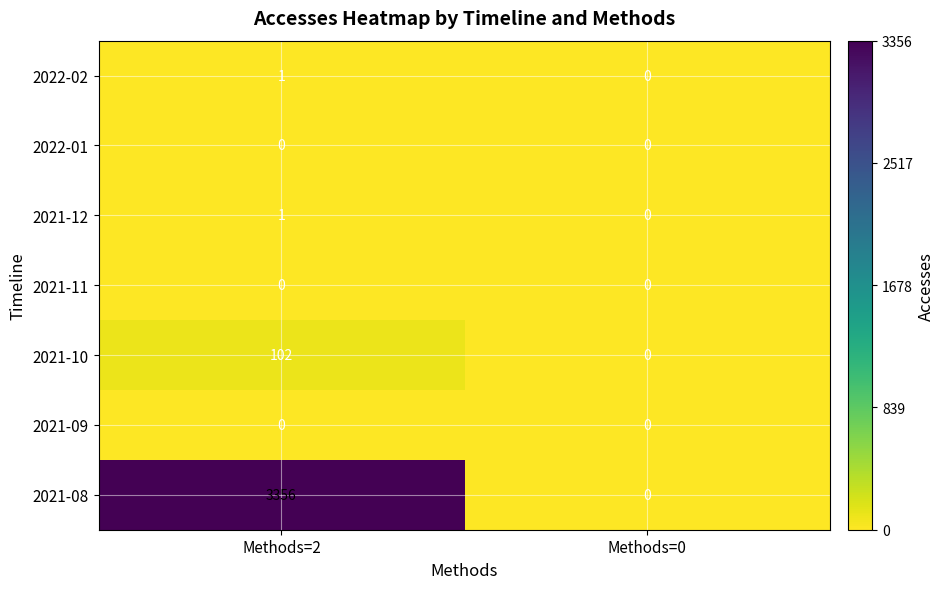

Reading right to left, transcribe all the data shown in this chart.

2022-02: Methods=0=0	Methods=2=1
2022-01: Methods=0=0	Methods=2=0
2021-12: Methods=0=0	Methods=2=1
2021-11: Methods=0=0	Methods=2=0
2021-10: Methods=0=0	Methods=2=102
2021-09: Methods=0=0	Methods=2=0
2021-08: Methods=0=0	Methods=2=3356